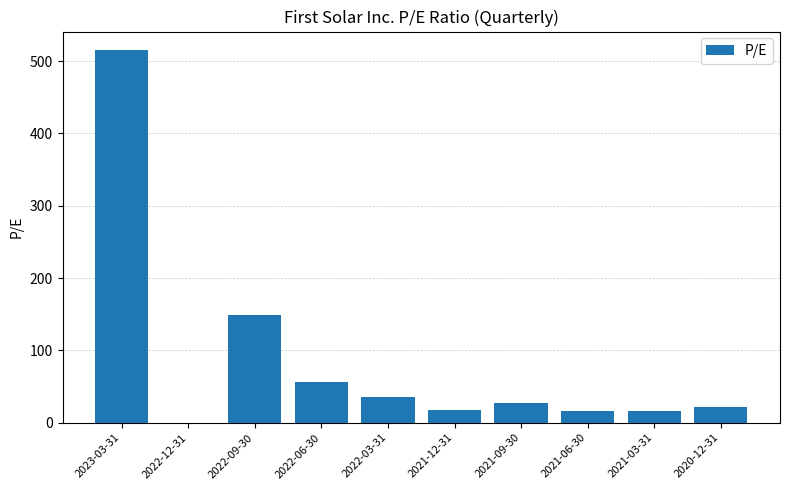

Read the value at 2020-12-31.

21.6